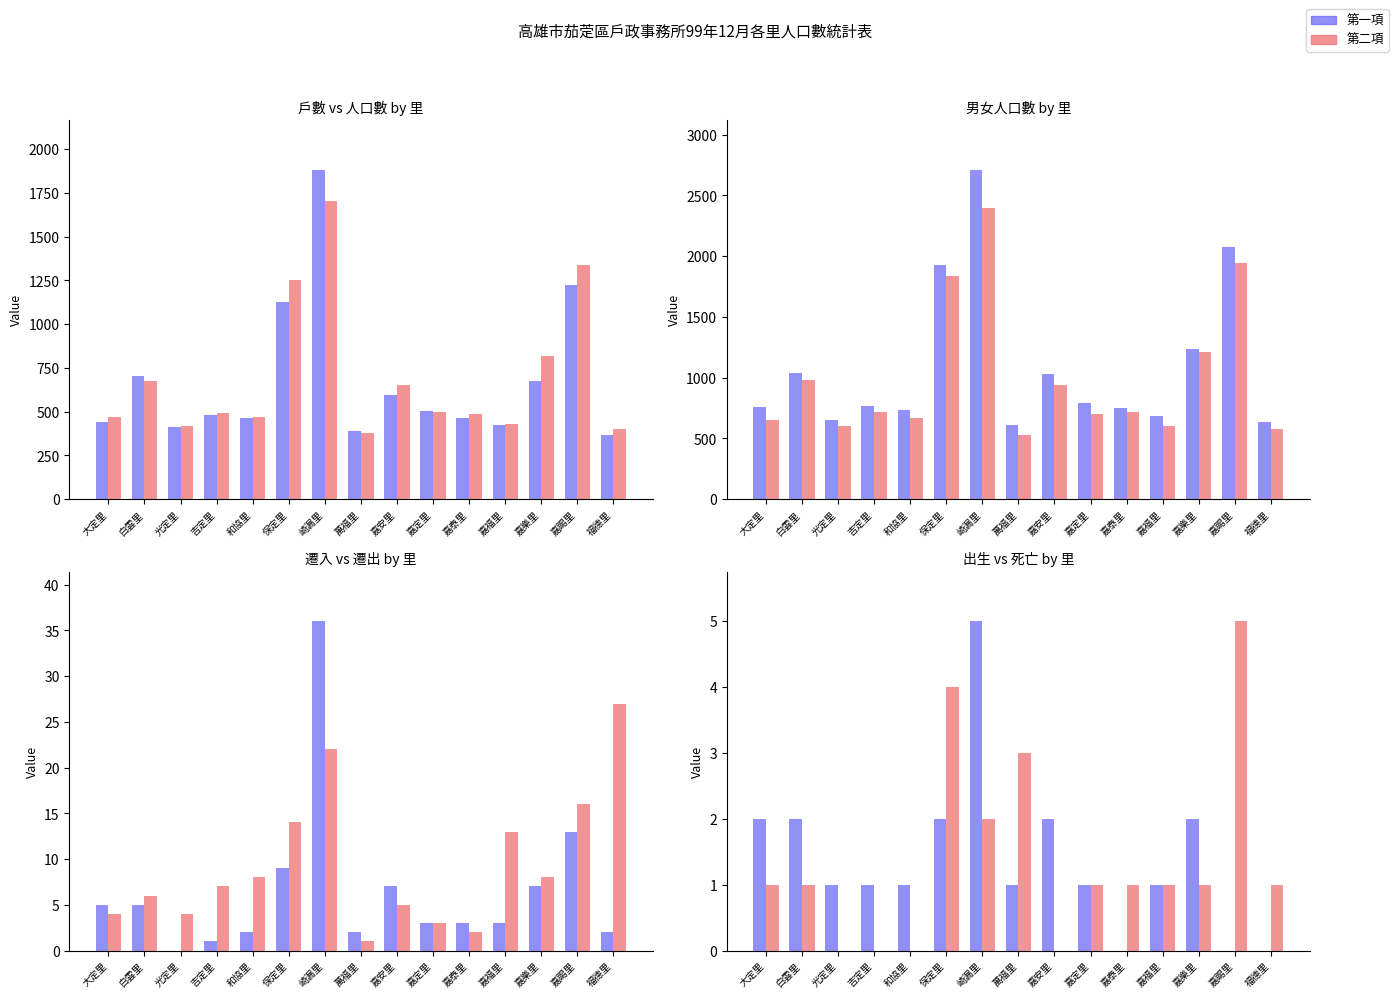

Is the value of 人口數 at 嘉泰里 greater than the value of 戶數 at 吉定里?

Yes